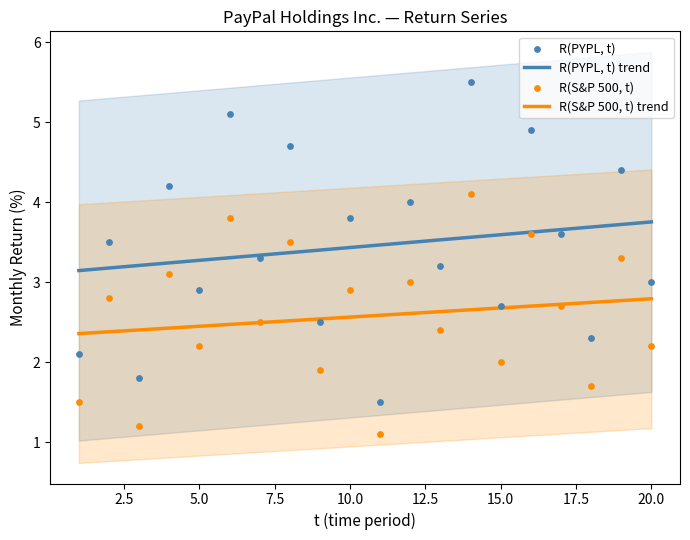

At how many categories does at least one series exceed 1?

20